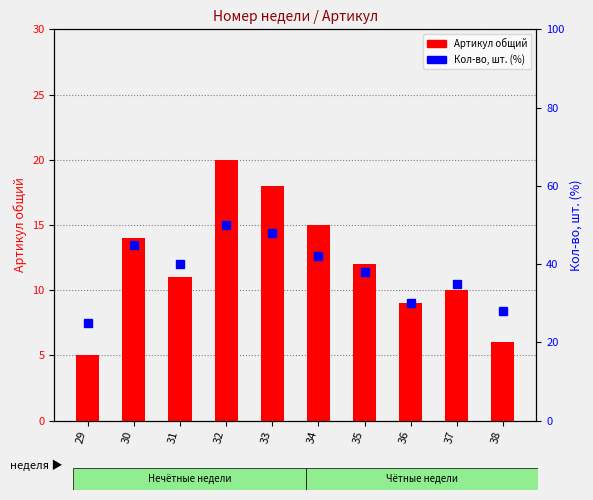

Which has a higher value, 30 or 36?

30